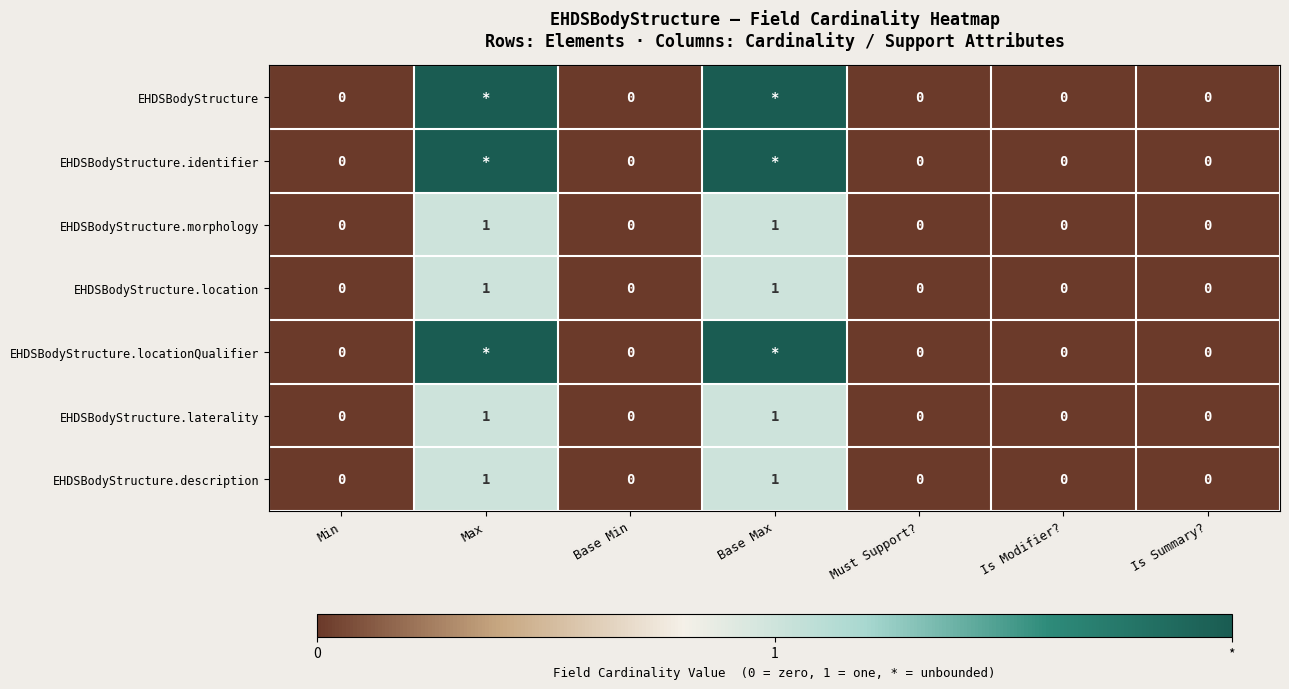

Count the EHDSBodyStructure.laterality values in the range 0 to 1.

7